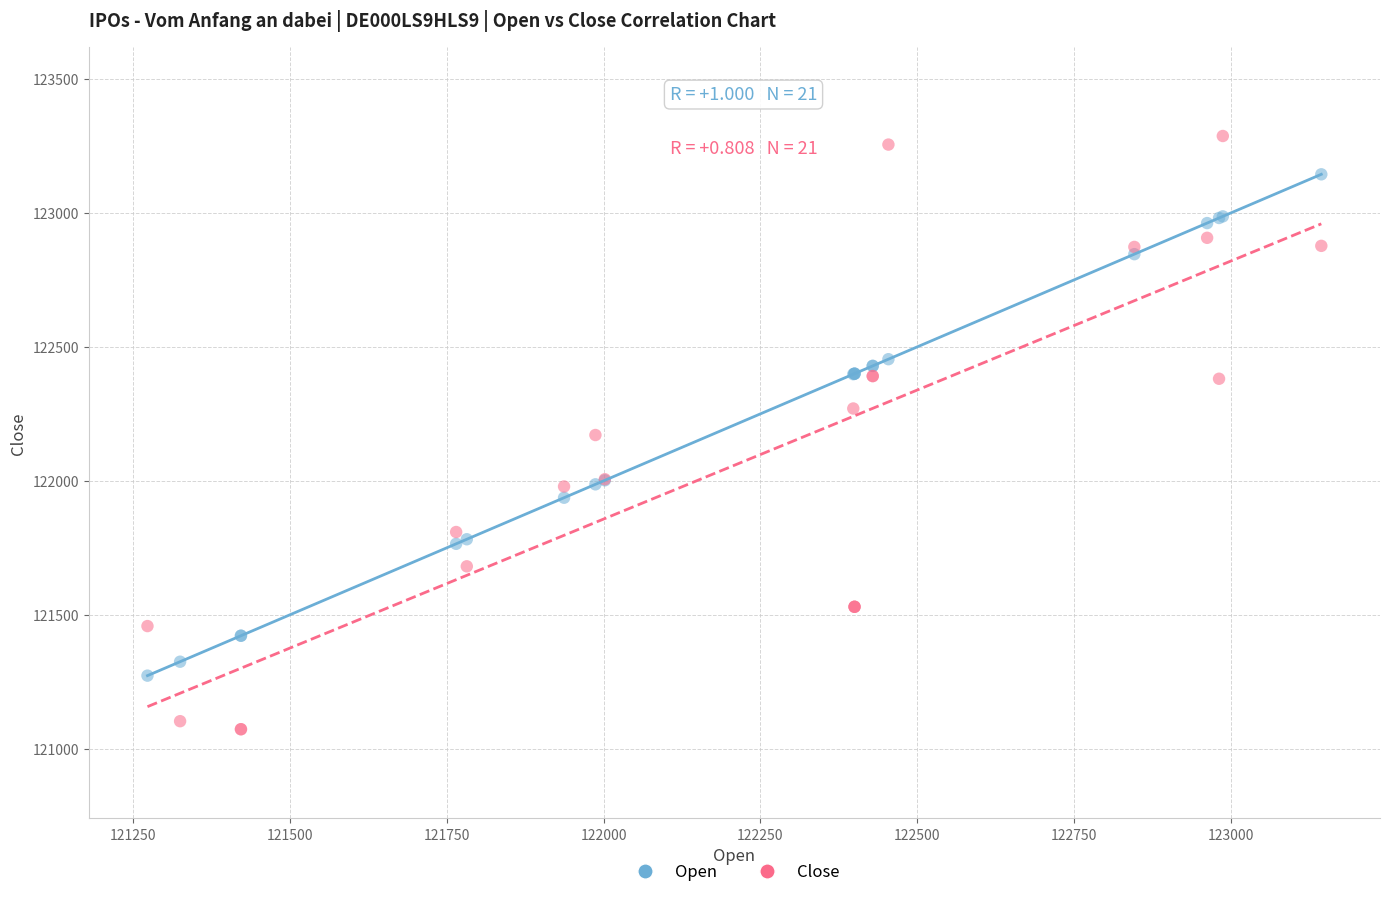

What are all the series names shown in the legend?

Open, Close